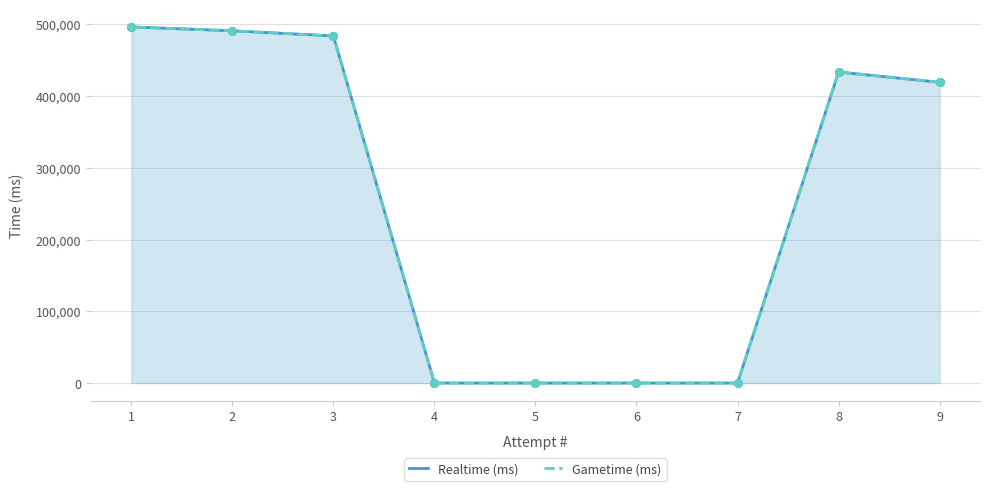

At how many categories does at least one series exceed 304120?

5